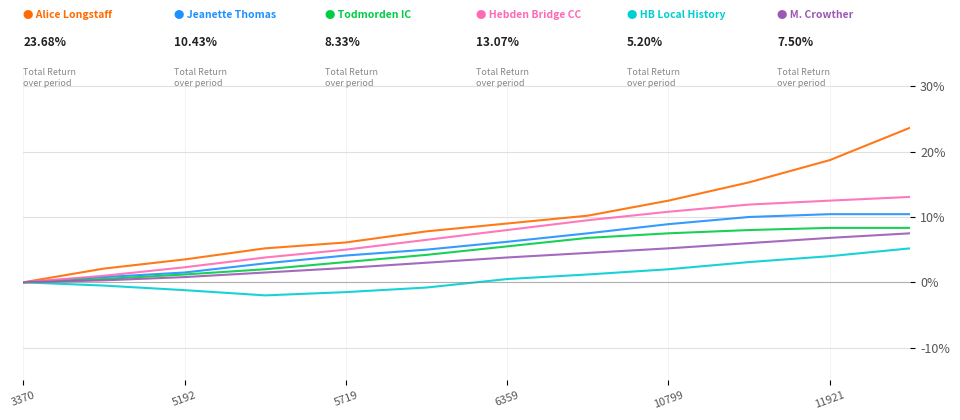

What is the greatest value displayed?

23.7